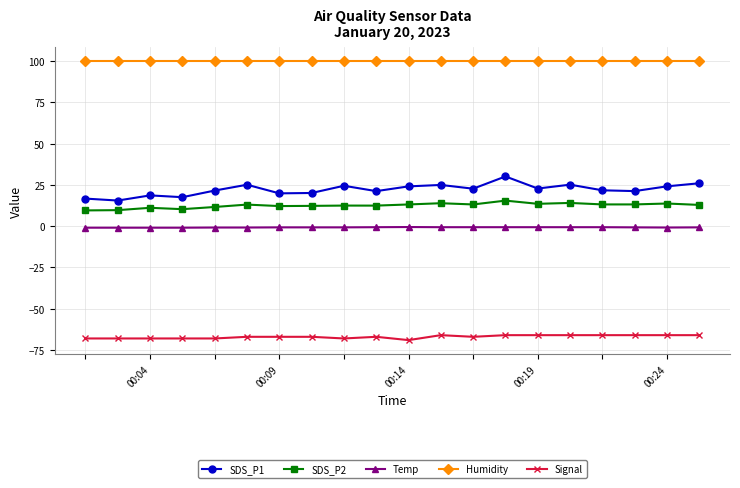

What is the minimum value for Humidity?

99.9